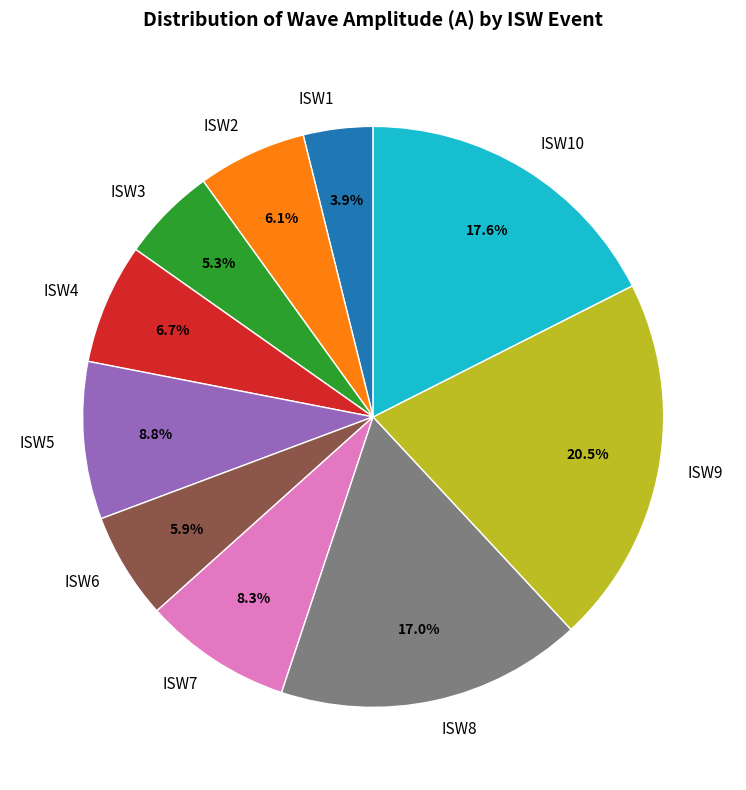

What is the largest slice in the pie chart?

ISW9